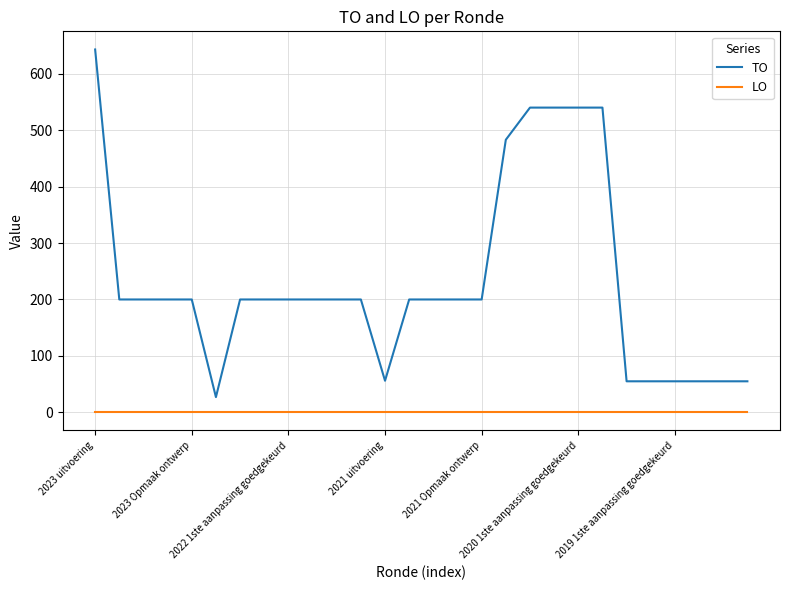

At how many categories does at least one series exceed 421?

6